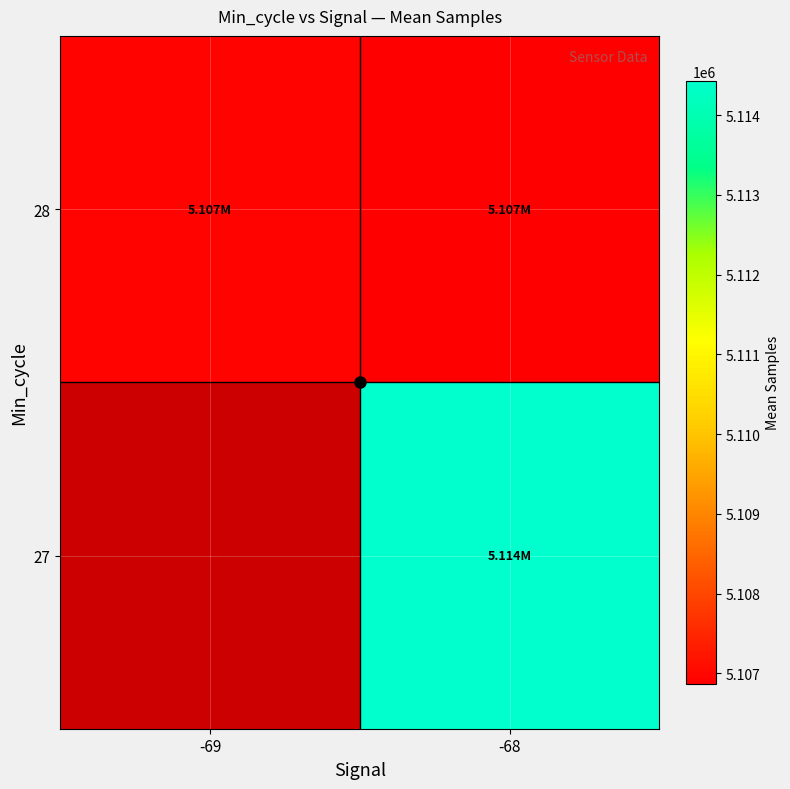

Between -69 and -68, which is larger?

-68